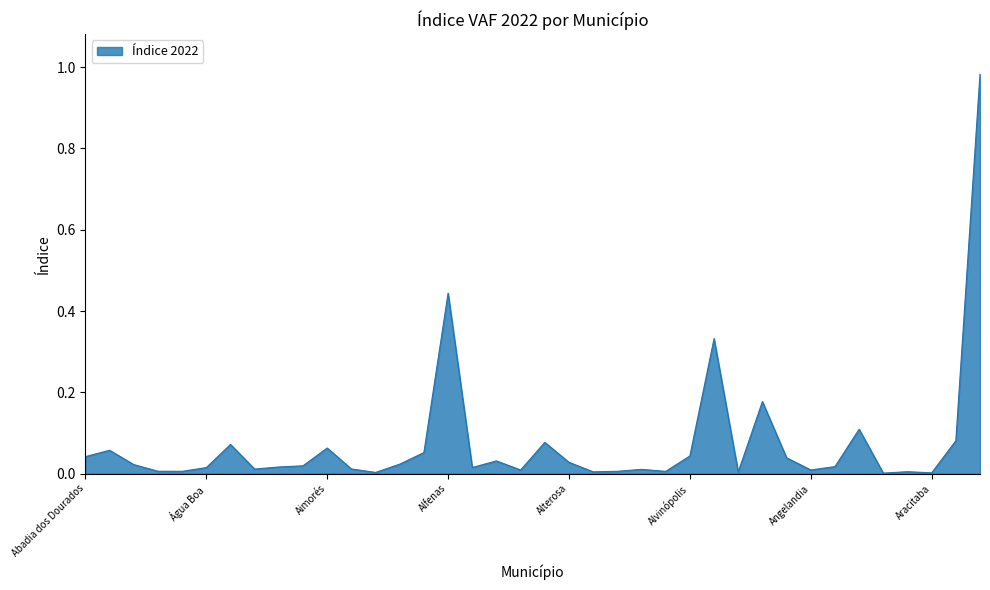

What is the label of the 9th point from the right?

Andrelândia